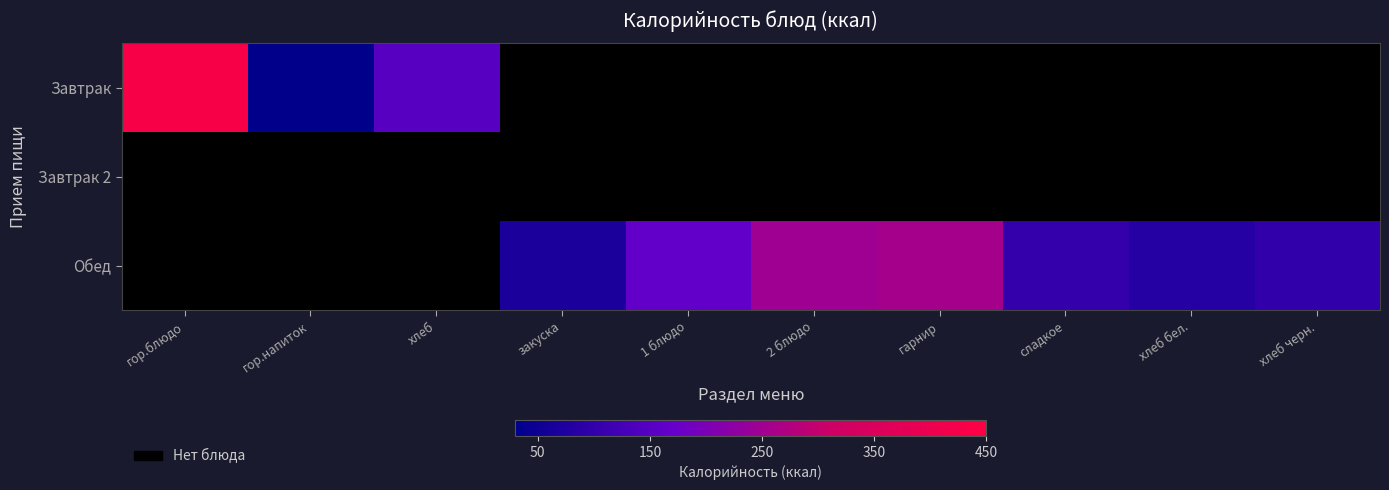

At which category does the chart reach its minimum across all series?

гор.напиток